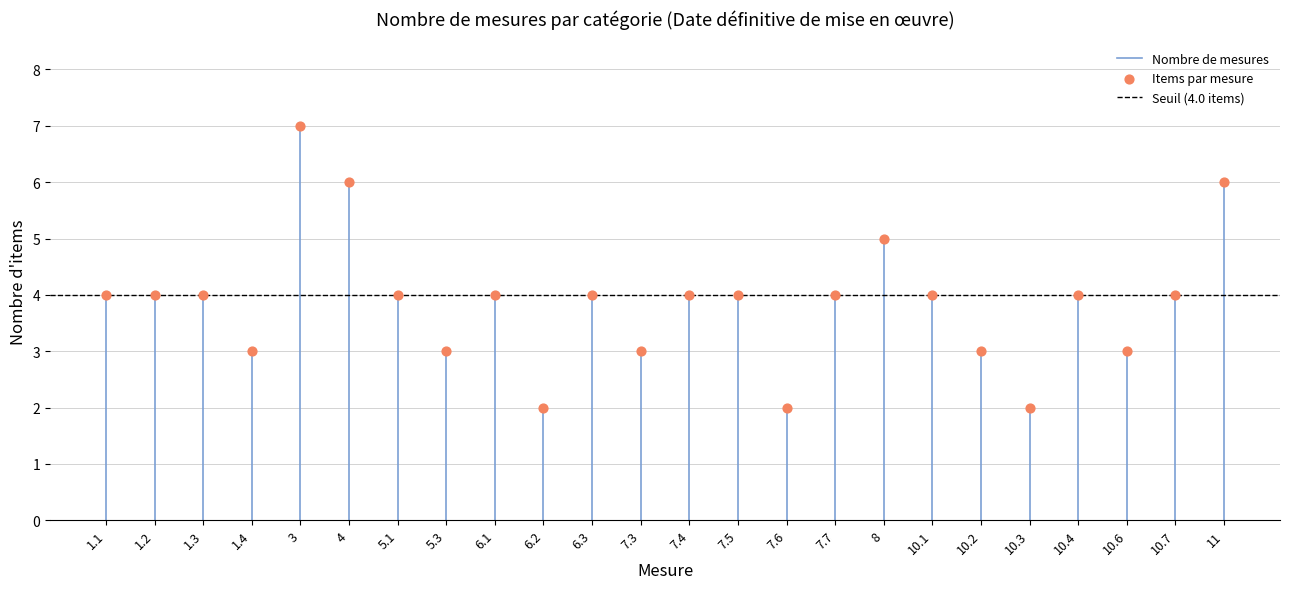

How many points are shown in the scatter plot?

24